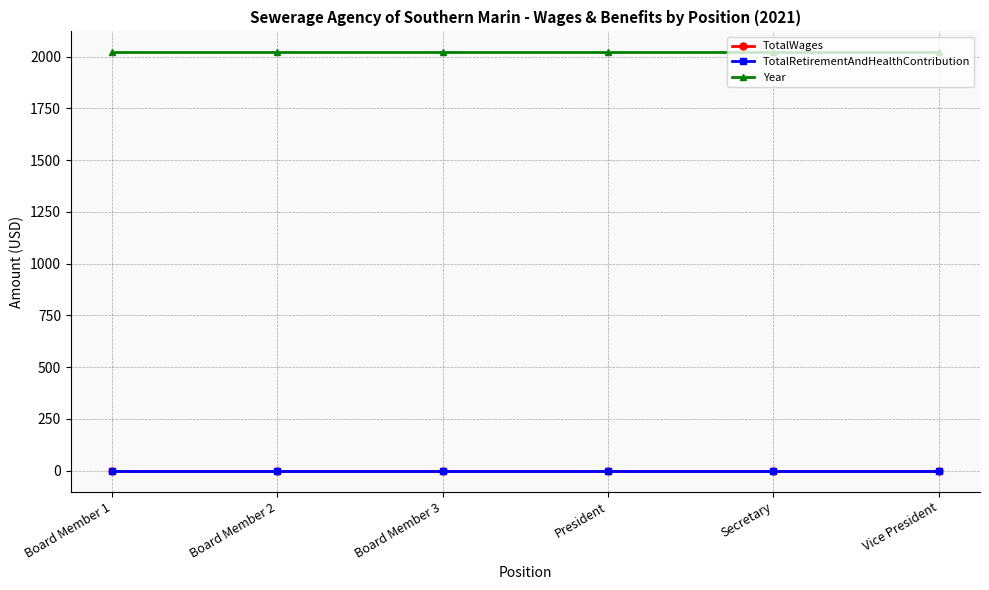

Is this an area chart (filled region under the line)?

No